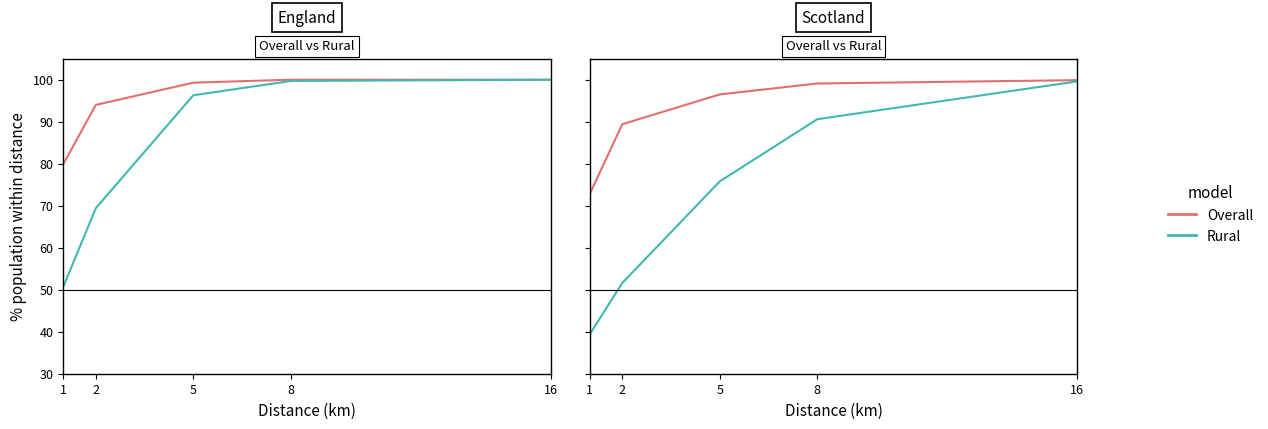

What are all the series names shown in the legend?

Overall, Rural